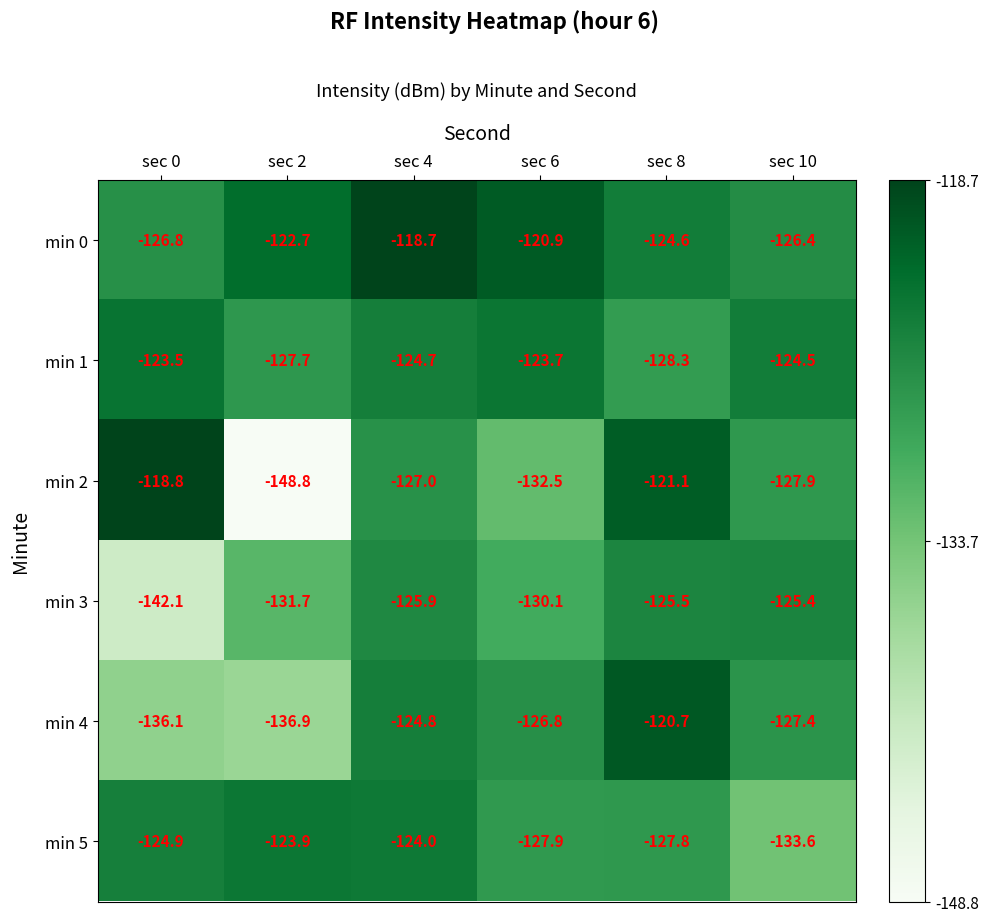

Which series has the largest total across all categories?

min 0